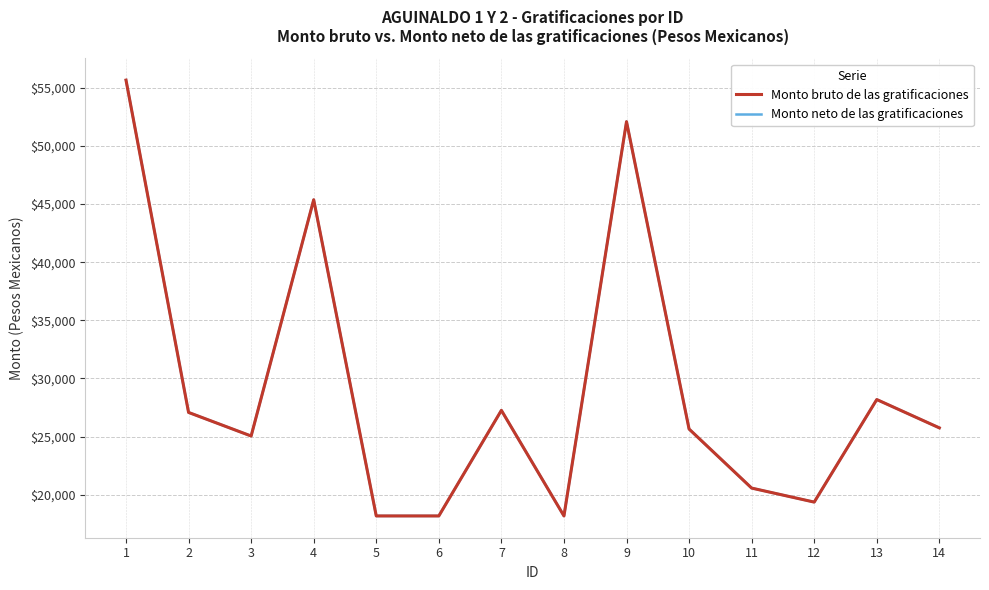

What is the average value of the Monto neto de las gratificaciones series?

29043.2